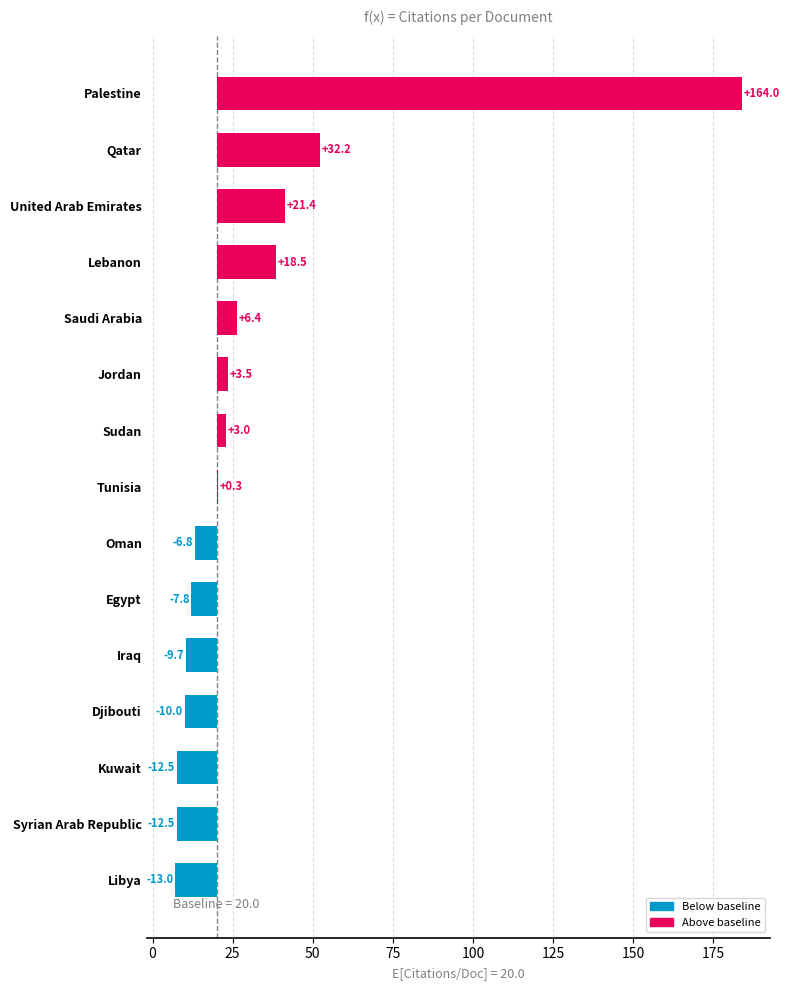

Does the chart contain stacked bars?

No